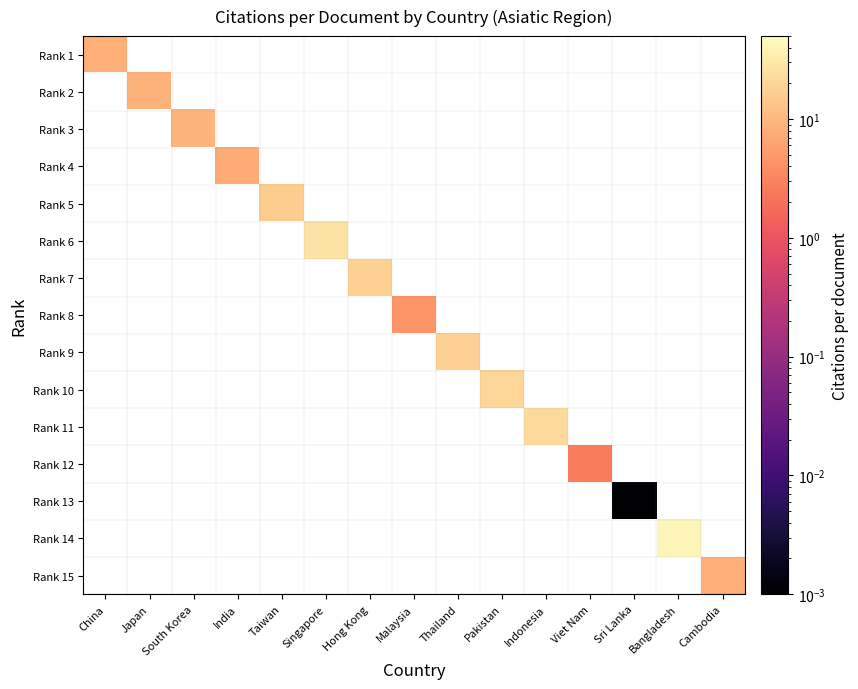

Rank the series at Pakistan from lowest to highest value.

Rank 1, Rank 2, Rank 3, Rank 4, Rank 5, Rank 6, Rank 7, Rank 8, Rank 9, Rank 10, Rank 11, Rank 12, Rank 13, Rank 14, Rank 15